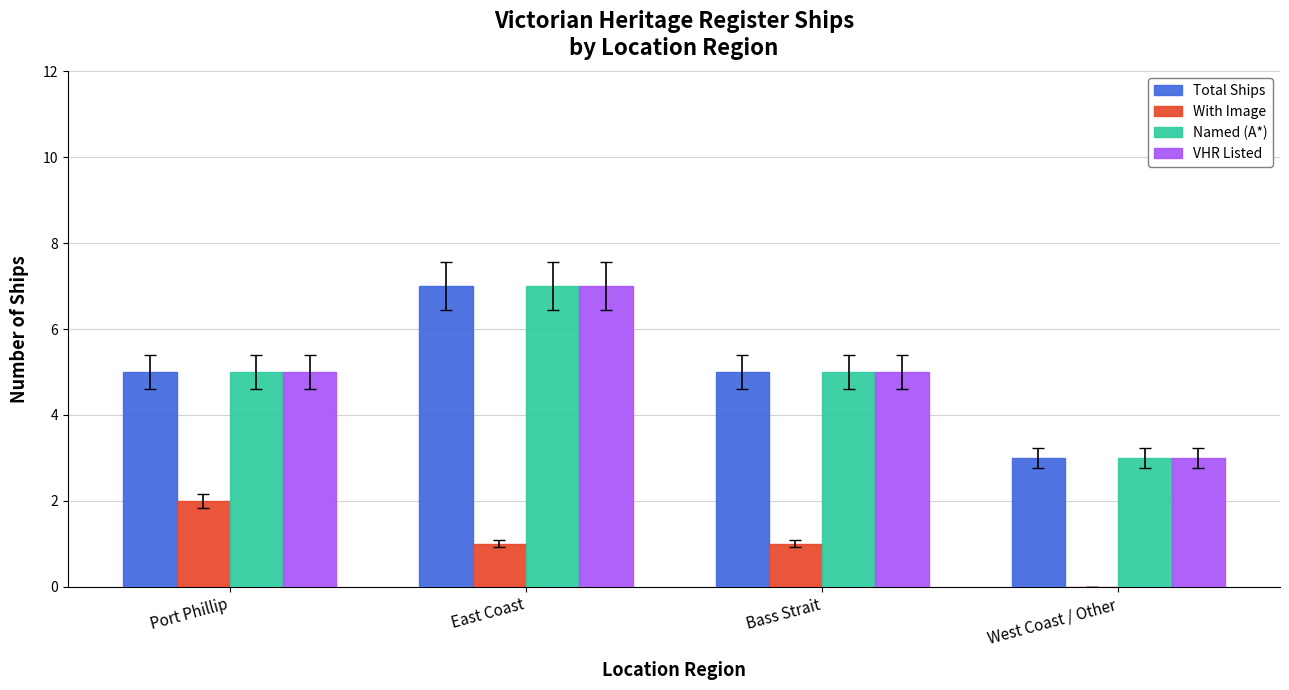

Reading left to right, list all the values displayed in this chart.

Total Ships: 5	7	5	3
With Image: 2	1	1	0
Named (A*): 5	7	5	3
VHR Listed: 5	7	5	3